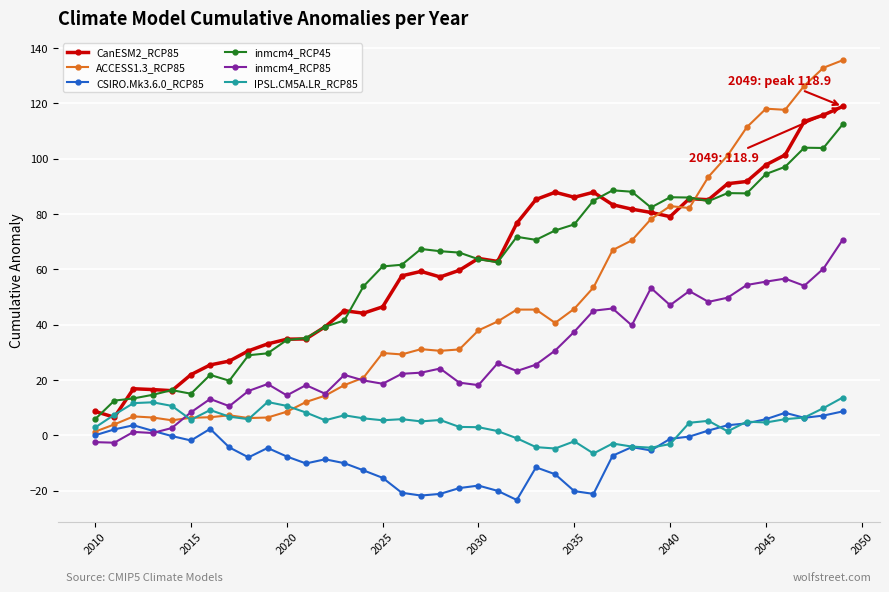

True or false: IPSL.CM5A.LR_RCP85 and inmcm4_RCP85 intersect in this chart.

True